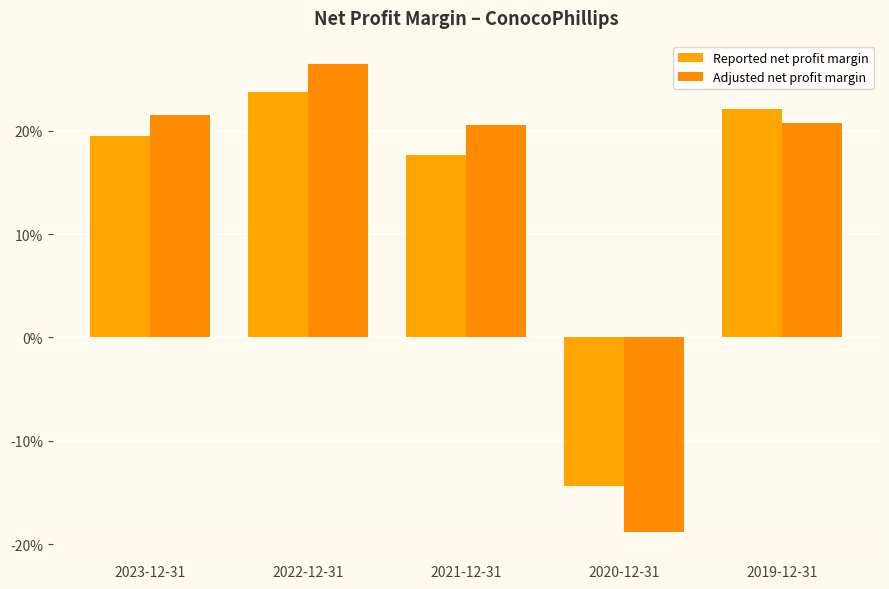

Are the bars grouped side by side (vs. stacked)?

Yes